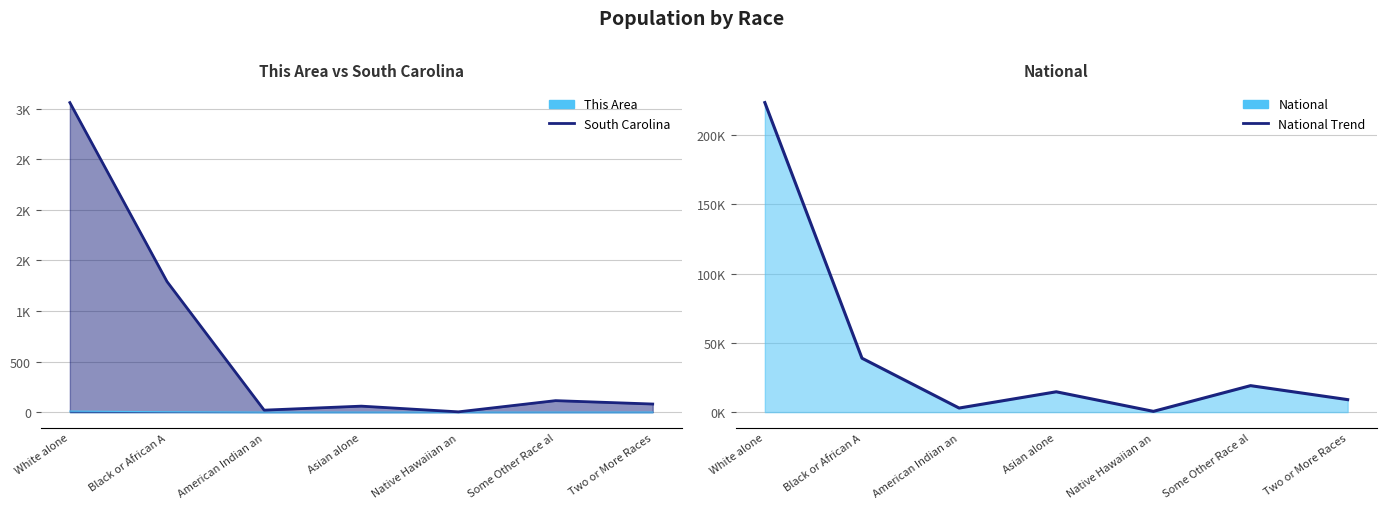

Reading right to left, extract all data points from this chart.

9009.1	19107.4	540.0	14674.3	2932.2	38929.3	223553.3